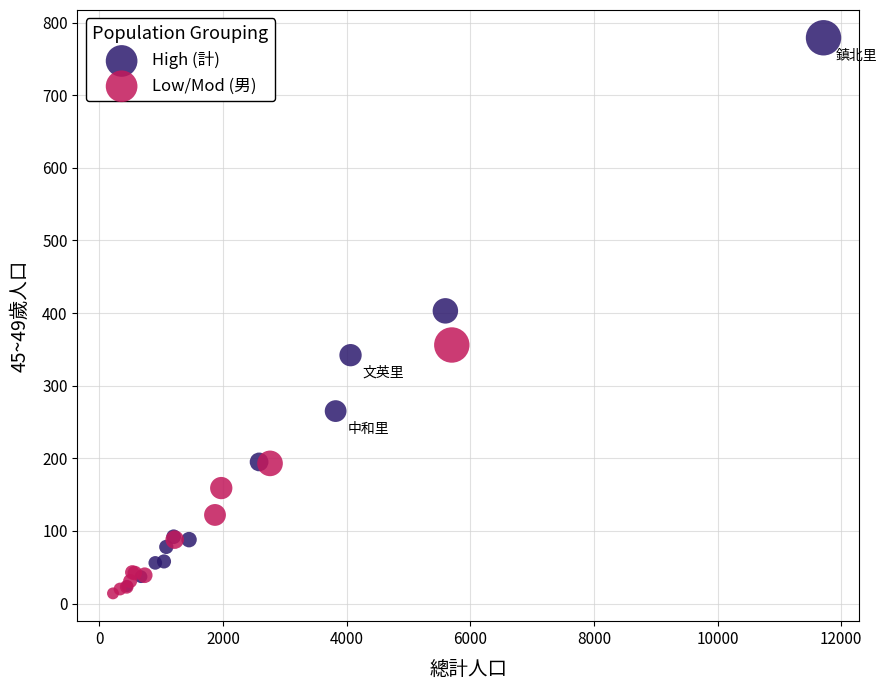

What are all the series names shown in the legend?

High (計), Low/Mod (男)